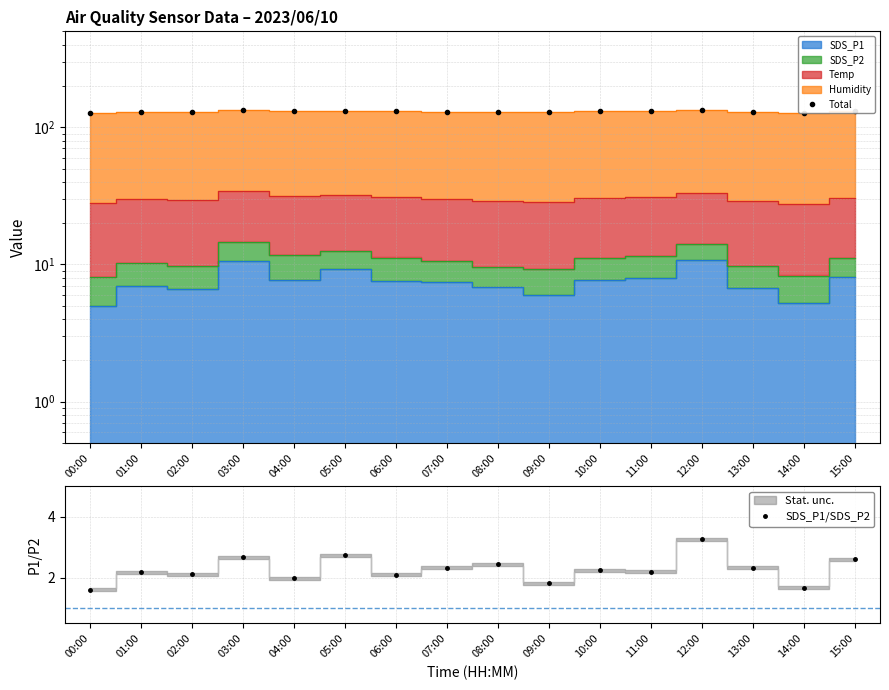

In Total, how many points are higher than both neighbors (excluding endpoints)?

4